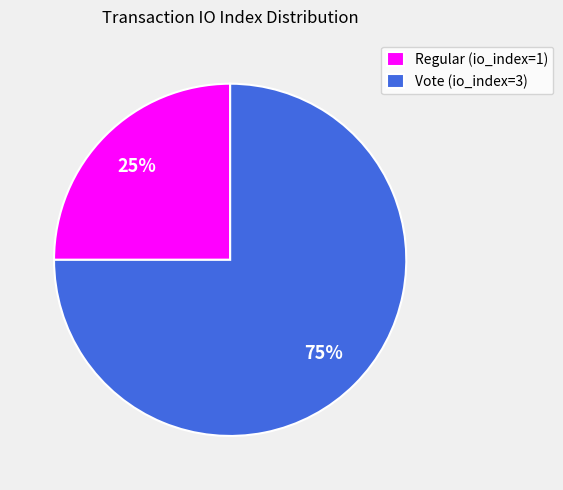

To the nearest percent, what portion does Vote (io_index=3) represent?

75%